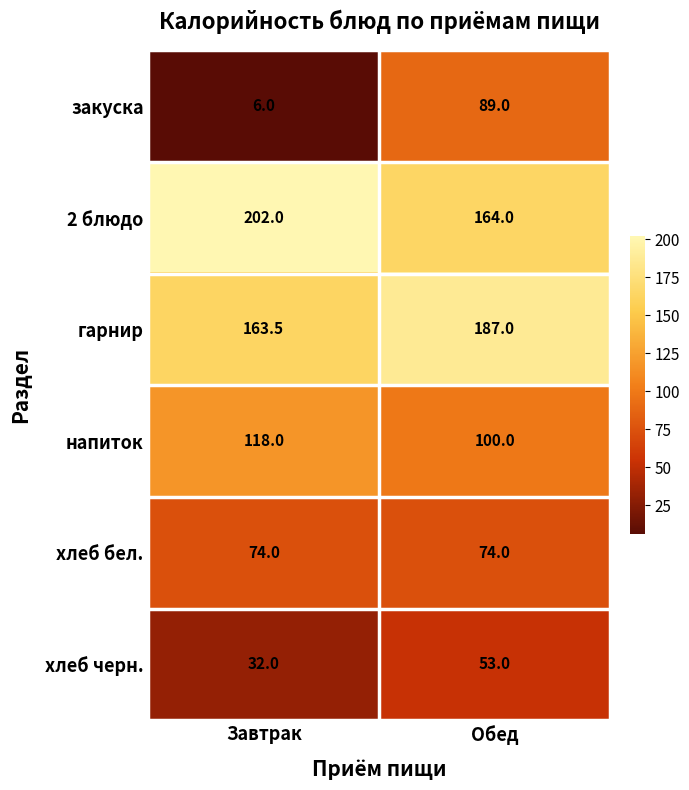

What is the difference between the maximum and minimum values in the хлеб черн. series?

21.0